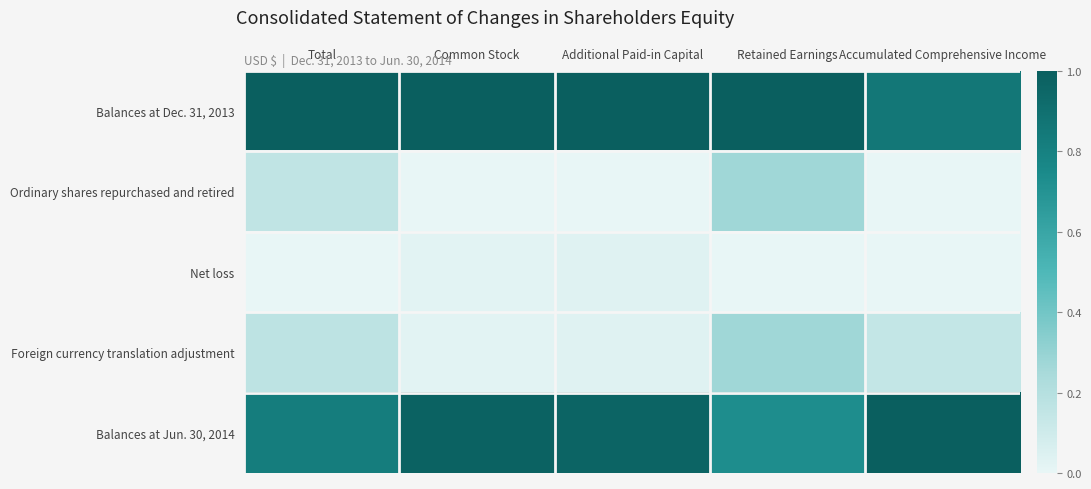

What is the greatest value displayed?

1.0